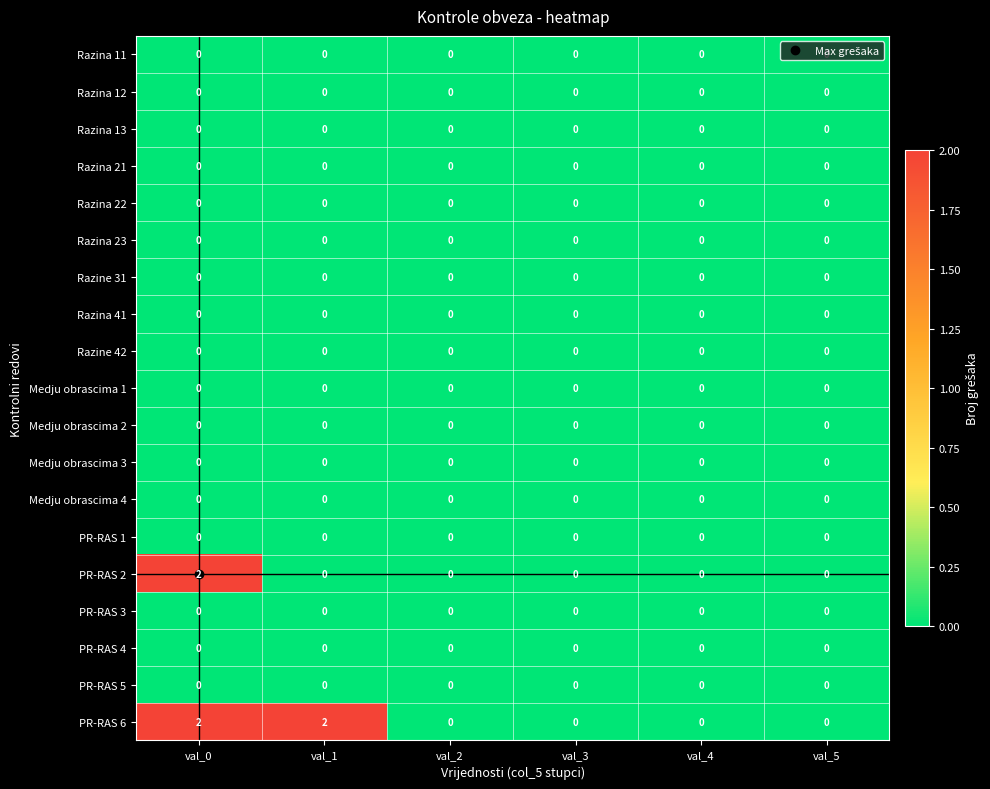

True or false: PR-RAS 1 has a value of 0 at val_2.

True